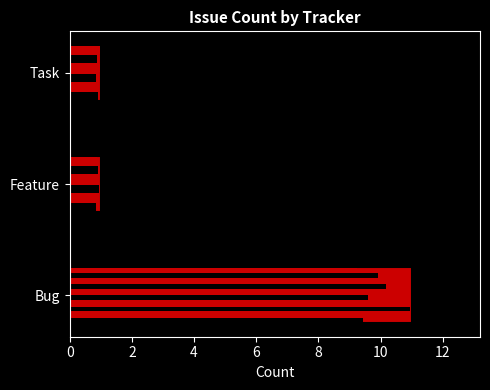

Reading left to right, extract all data points from this chart.

11	1	1